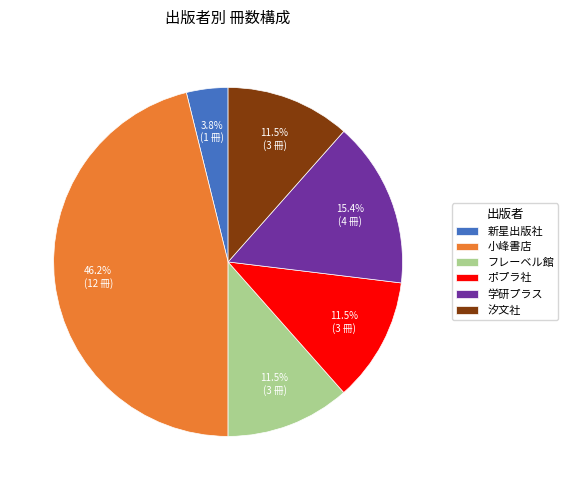

What is the largest slice in the pie chart?

小峰書店